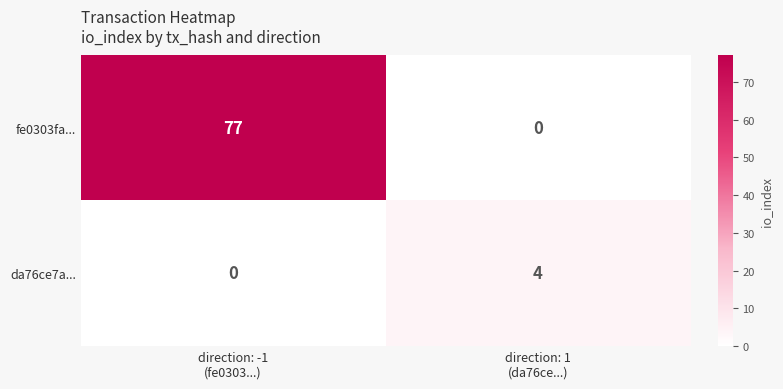

What is the highest value of the fe0303fa... series?

77